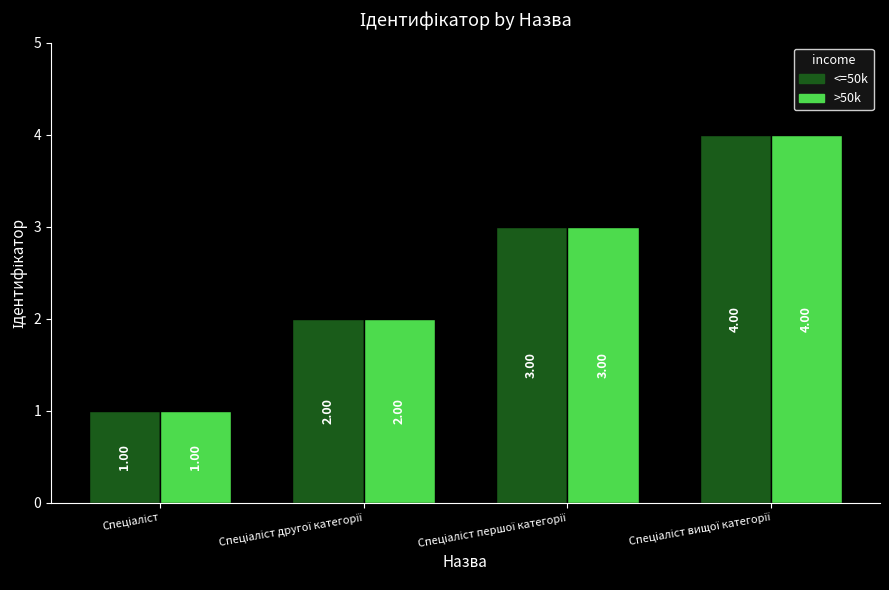

What is the difference between the maximum and minimum values in the >50k series?

3